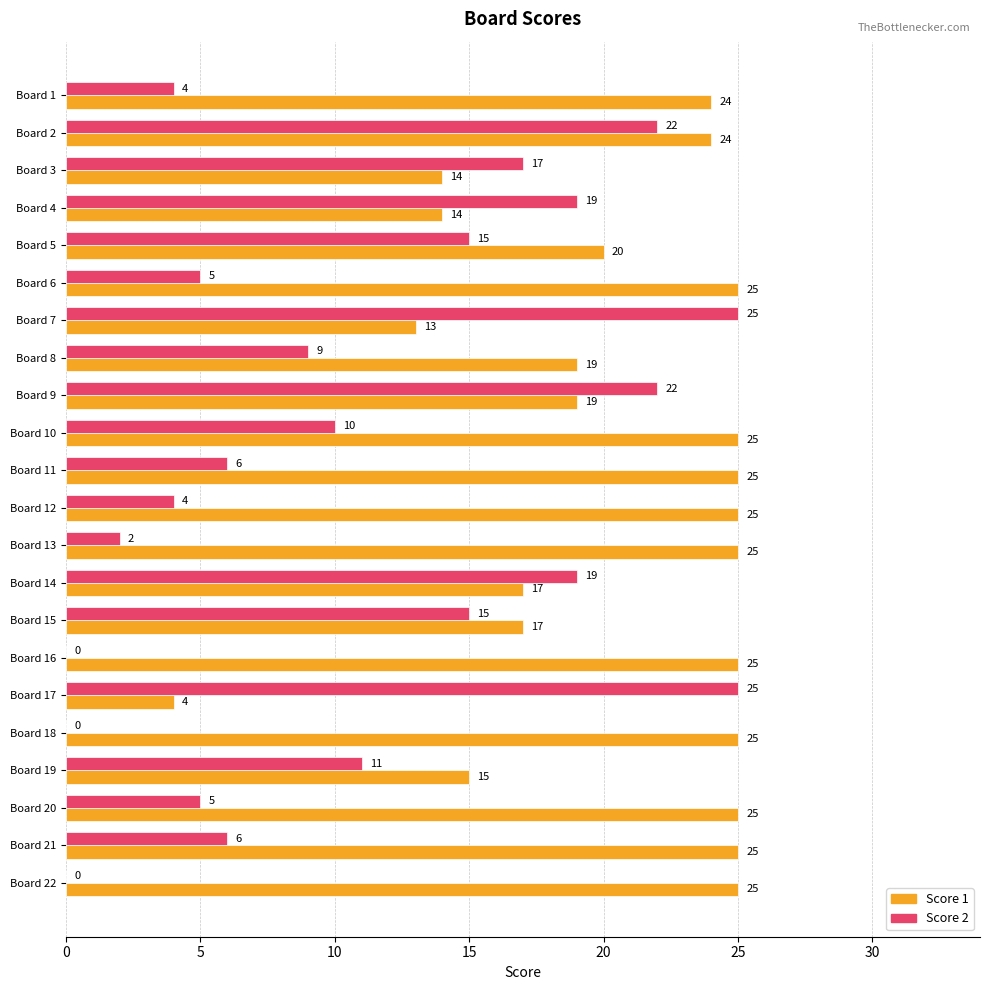

Which series has the widest spread of values?

Score 2